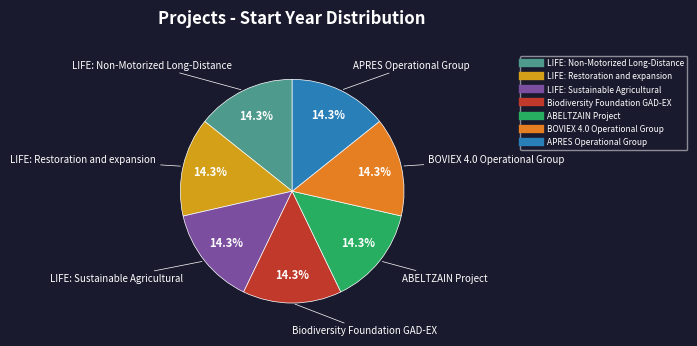

Is it true that BOVIEX 4.0 Operational Group is 14% of the pie?

True